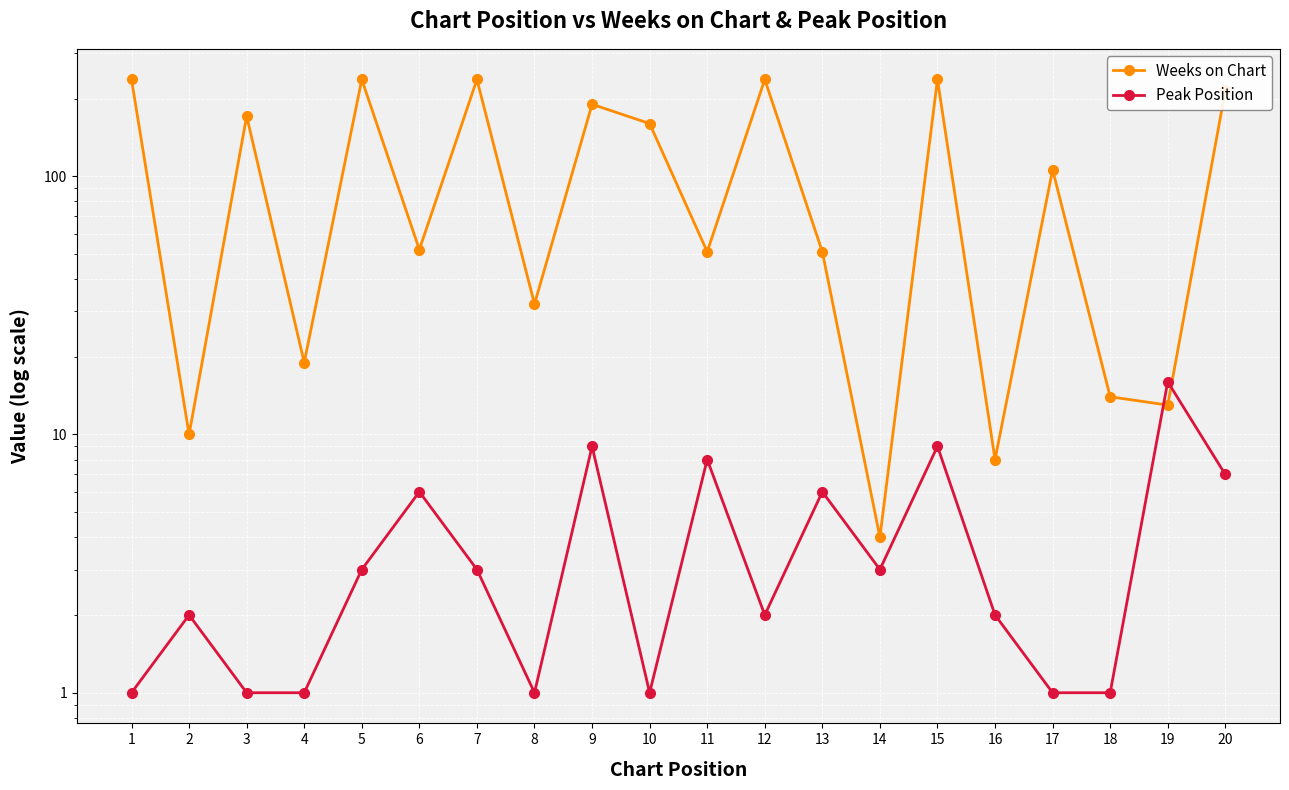

Between 20 and 19, which is larger?

20